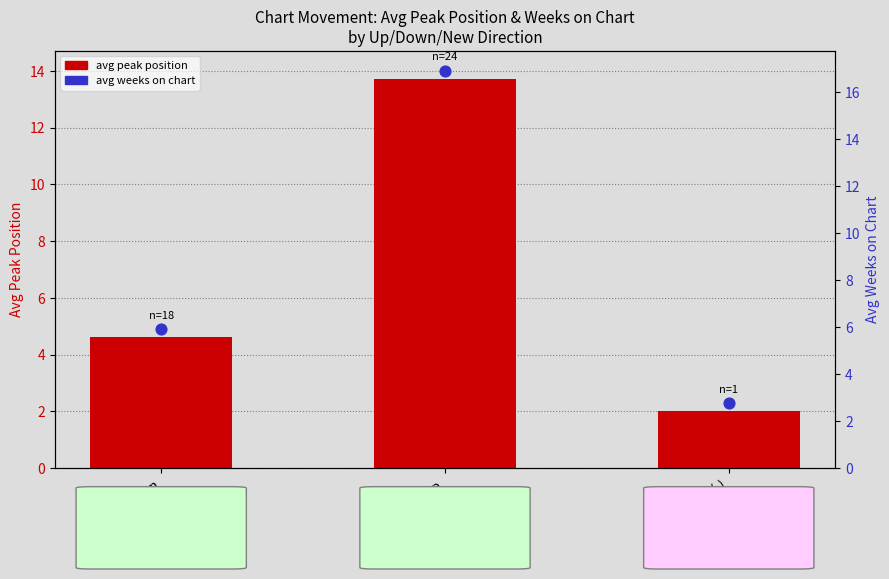

Which series has the widest spread of Y values?

avg weeks on chart (dot)